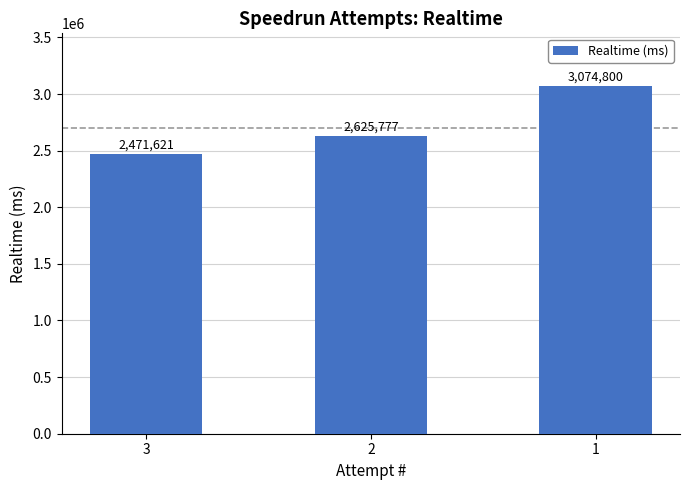

What is the ratio of the value at 2 to the value at 1?

0.9